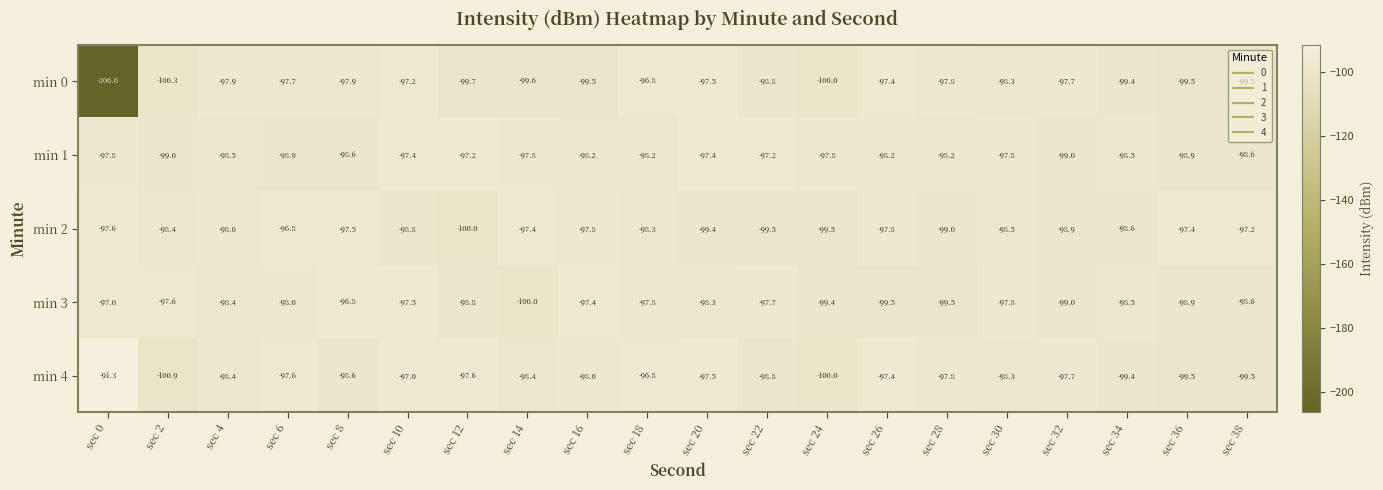

Which series has the largest total across all categories?

min 4